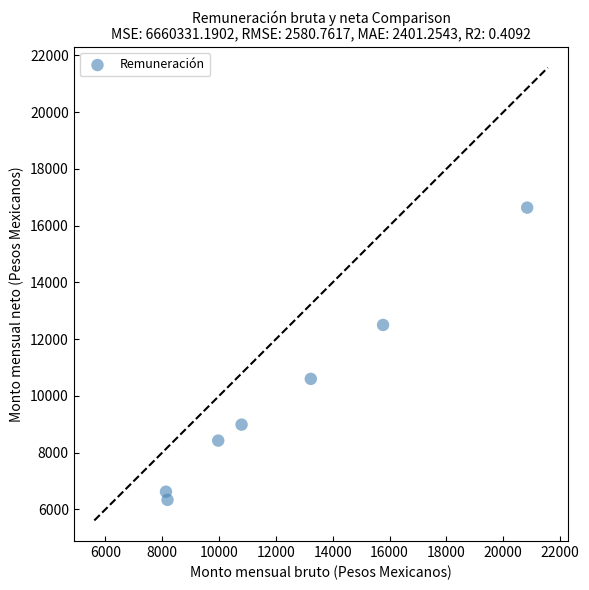

What is the range of X values (max minus min)?

12707.3